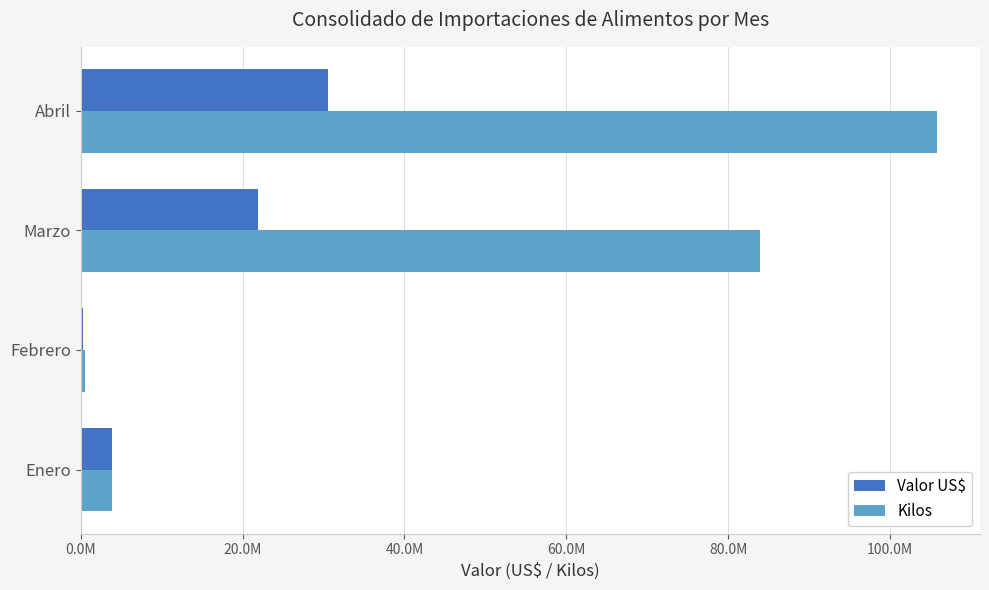

What are all the series names shown in the legend?

Valor US$, Kilos